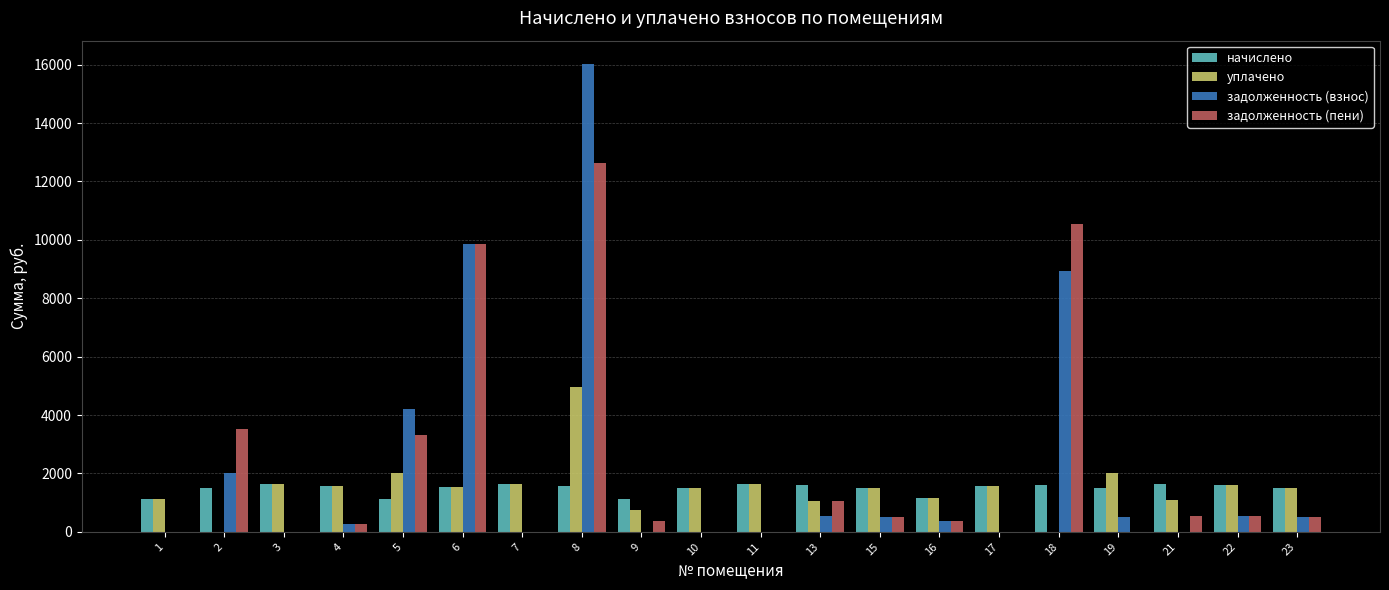

What is the sum of all задолженность (пени) values?

44048.5